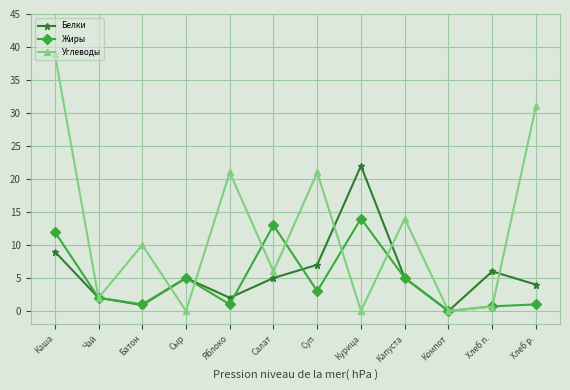

At Курица, list the series in order from smallest to largest.

Углеводы, Жиры, Белки